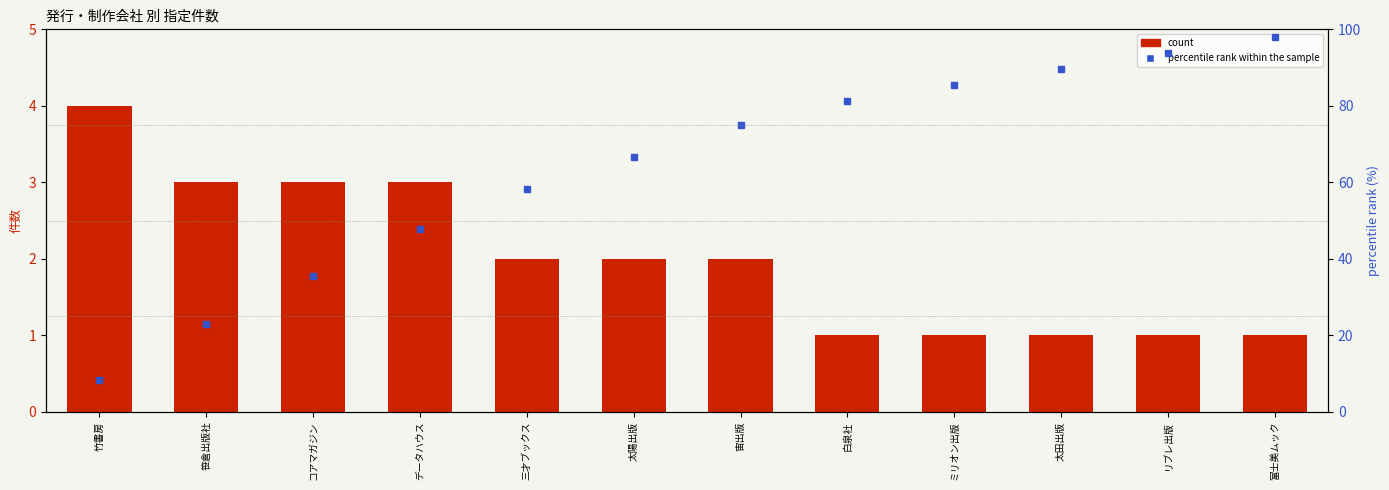

True or false: percentile rank within the sample has a value of 56.3 at リブレ出版.

False